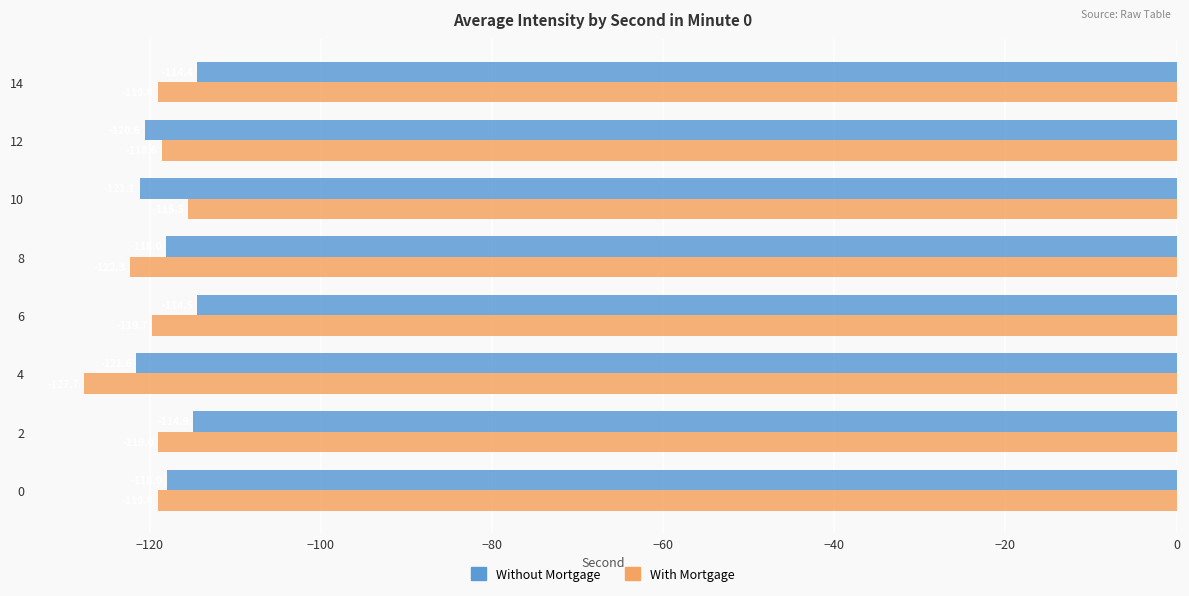

Which series has the largest total across all categories?

Without Mortgage